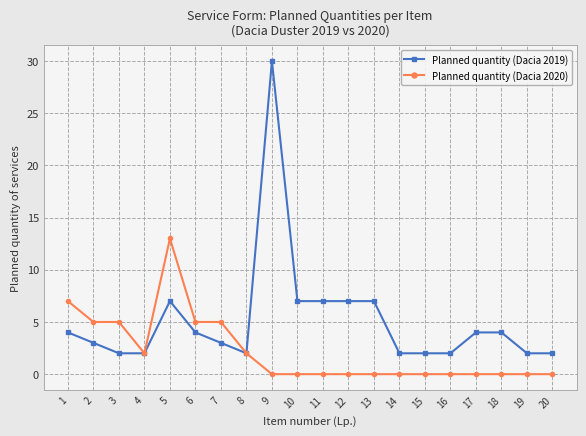

How many values in the Planned quantity (Dacia 2019) series are below 4?

10